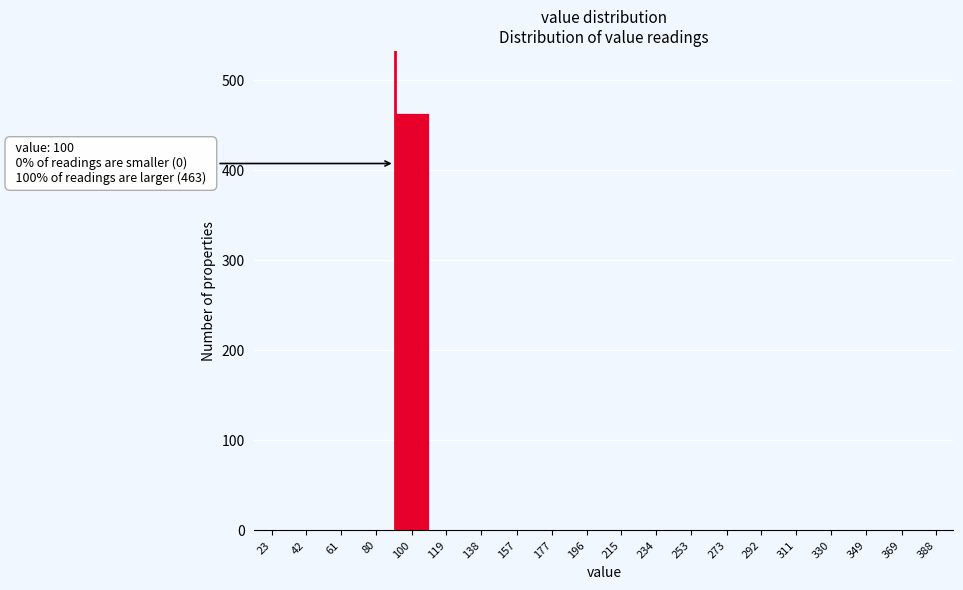

Reading left to right, list all the values displayed in this chart.

23=0	42=0	61=0	80=0	100=463	119=0	138=0	157=0	177=0	196=0	215=0	234=0	253=0	273=0	292=0	311=0	330=0	349=0	369=0	388=0